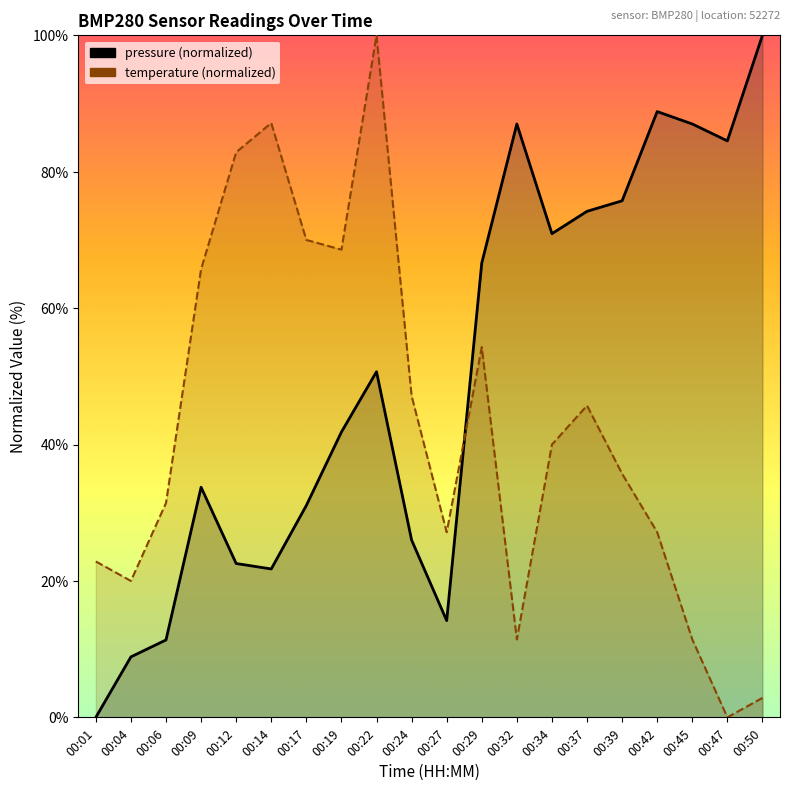

Rank the series by their average value, from highest to lowest.

pressure (normalized), temperature (normalized)